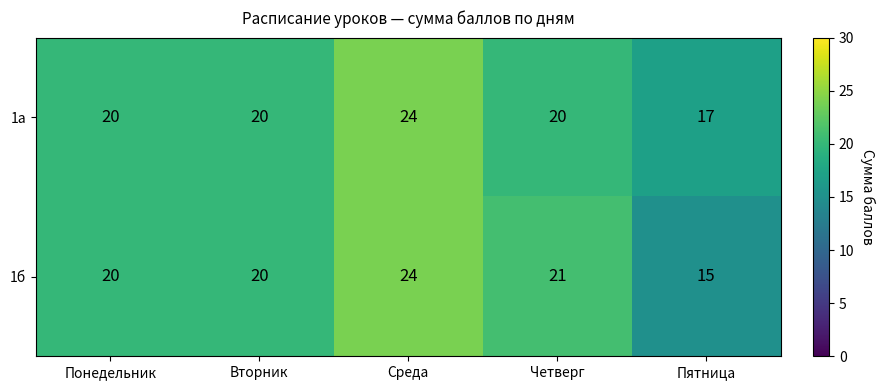

At which category is the sum across all series the highest?

Среда